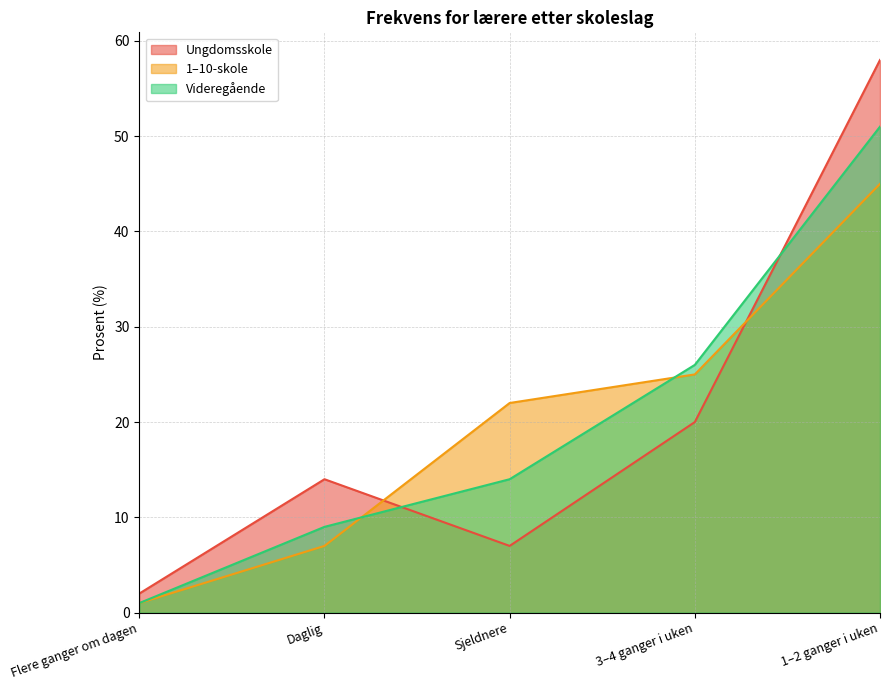

What is the maximum value for Ungdomsskole?

58